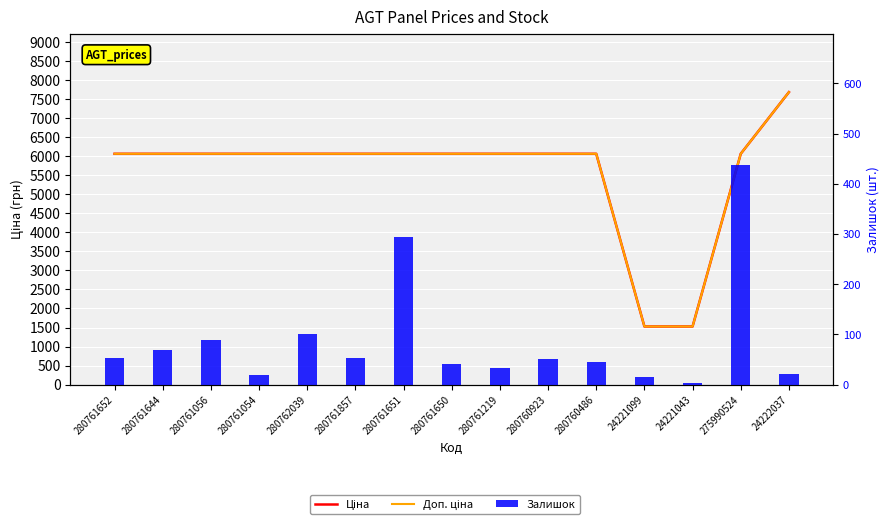

Rank the categories by Доп. ціна value from highest to lowest.

24222037, 280761652, 280761644, 280761056, 280761054, 280762039, 280761857, 280761651, 280761650, 280761219, 280760923, 280760486, 275990524, 24221099, 24221043